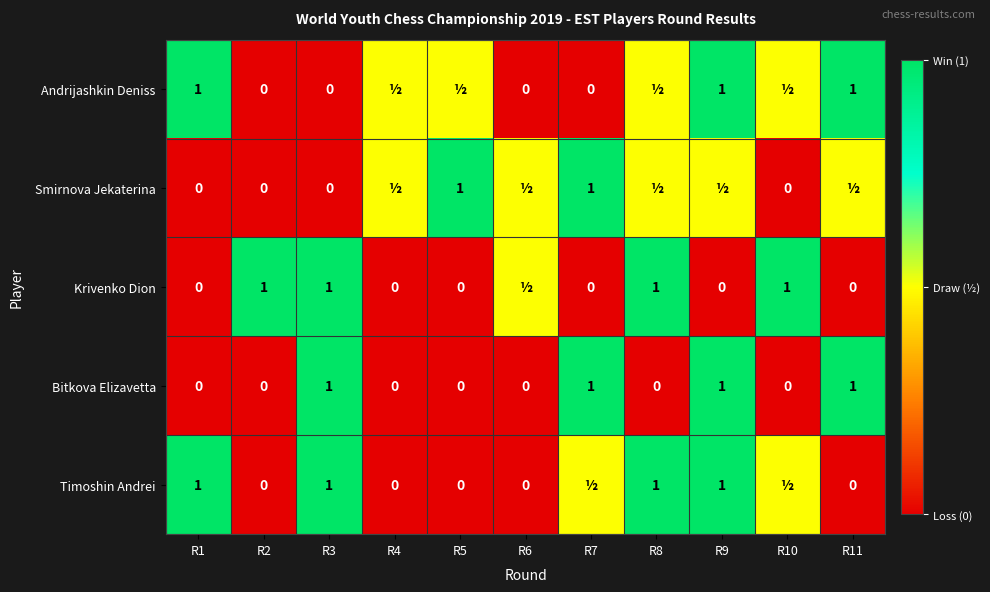

True or false: Bitkova Elizavetta has a value of 1.0 at R3.

True